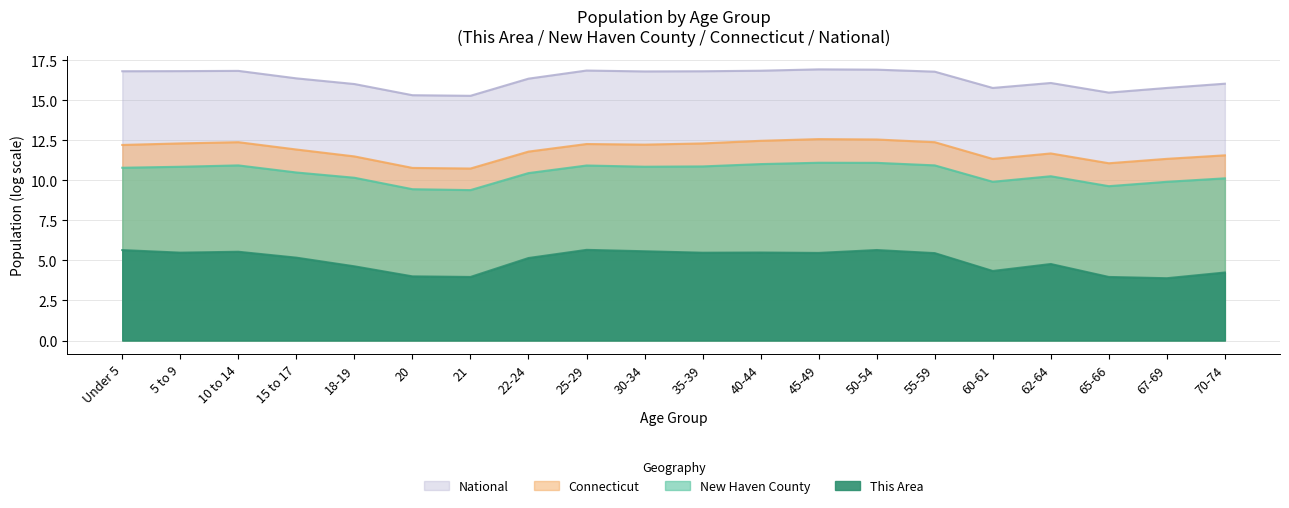

Reading right to left, what are all the values shown in this chart?

This Area: 4.2	3.9	4.0	4.8	4.3	5.5	5.7	5.5	5.5	5.5	5.6	5.7	5.2	4.0	4.0	4.6	5.2	5.5	5.5	5.6
National: 16.0	15.8	15.5	16.1	15.8	16.8	16.9	16.9	16.9	16.8	16.8	16.9	16.4	15.3	15.3	16.0	16.4	16.8	16.8	16.8